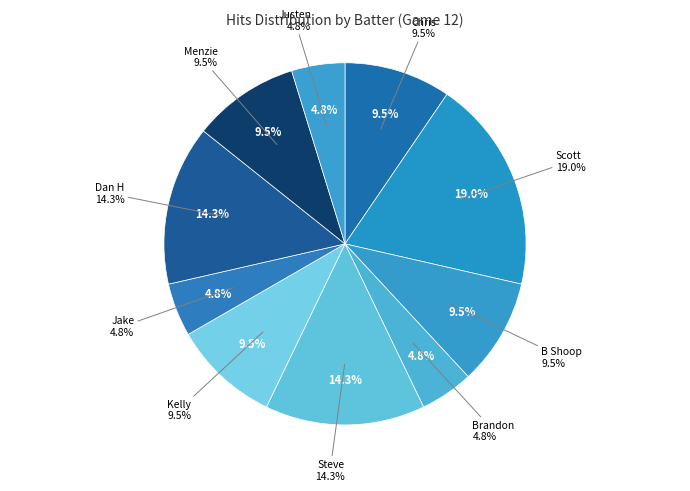

Is there a majority slice in this chart?

No